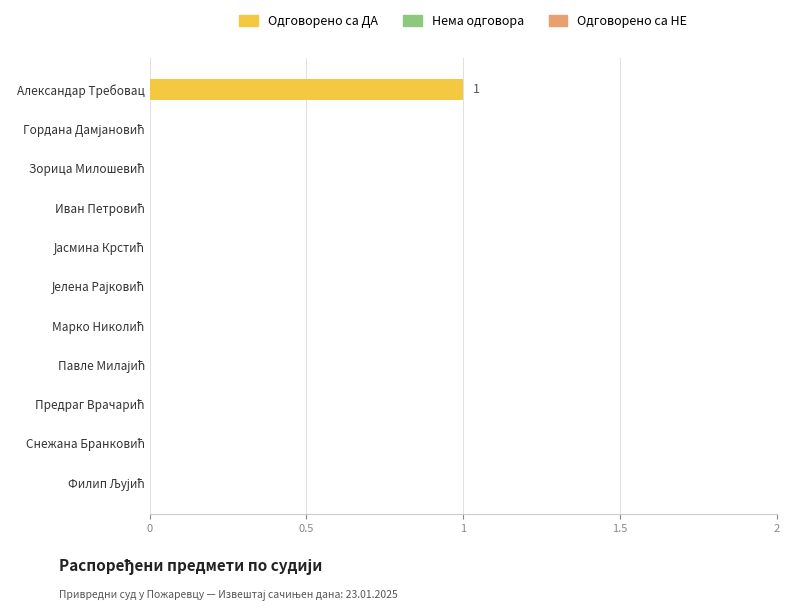

Which label corresponds to the largest value in the chart?

Александар Требовац